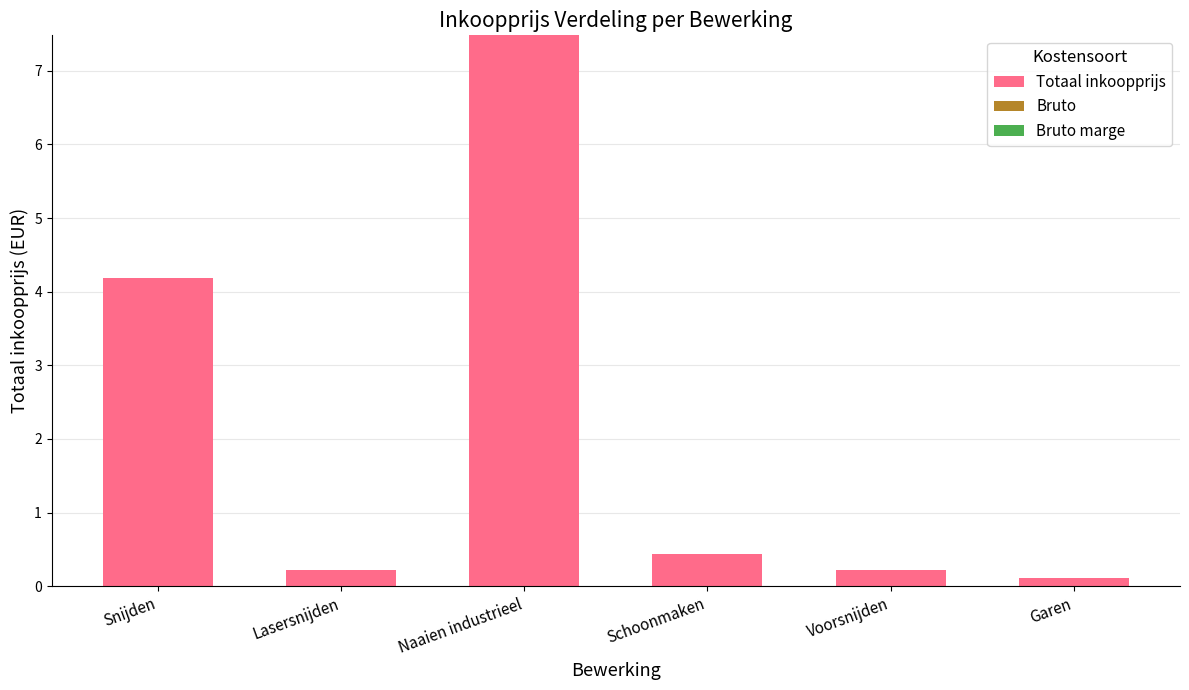

At which category does the chart reach its peak across all series?

Naaien industrieel